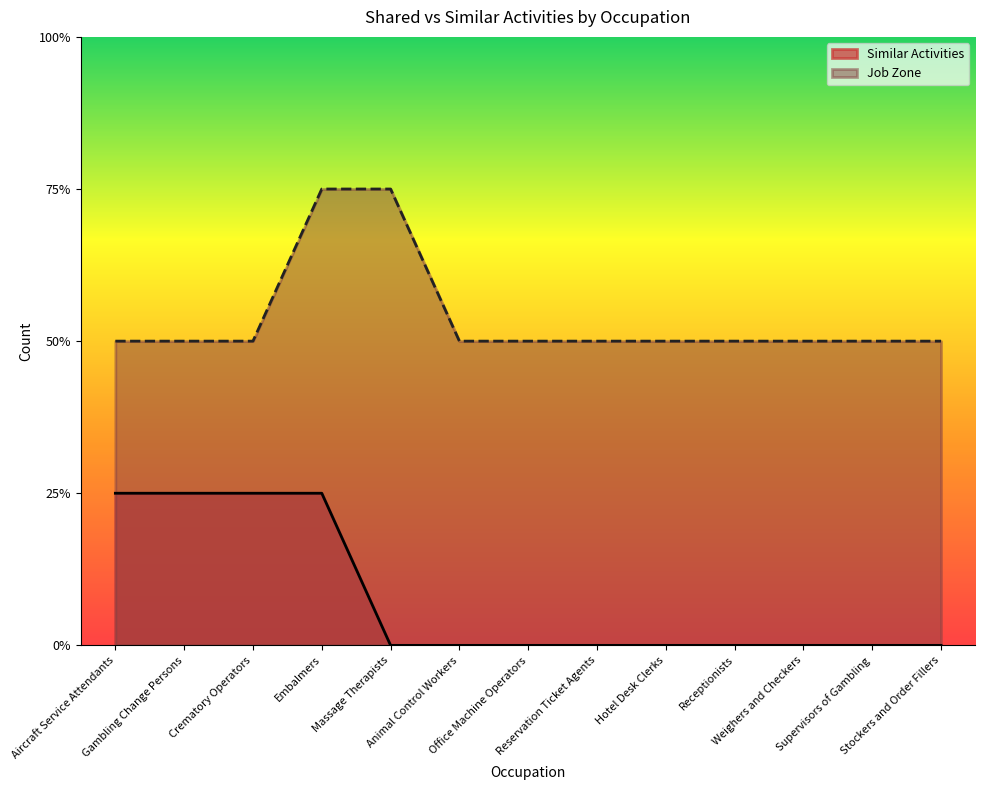

At how many categories does at least one series exceed 0?

13